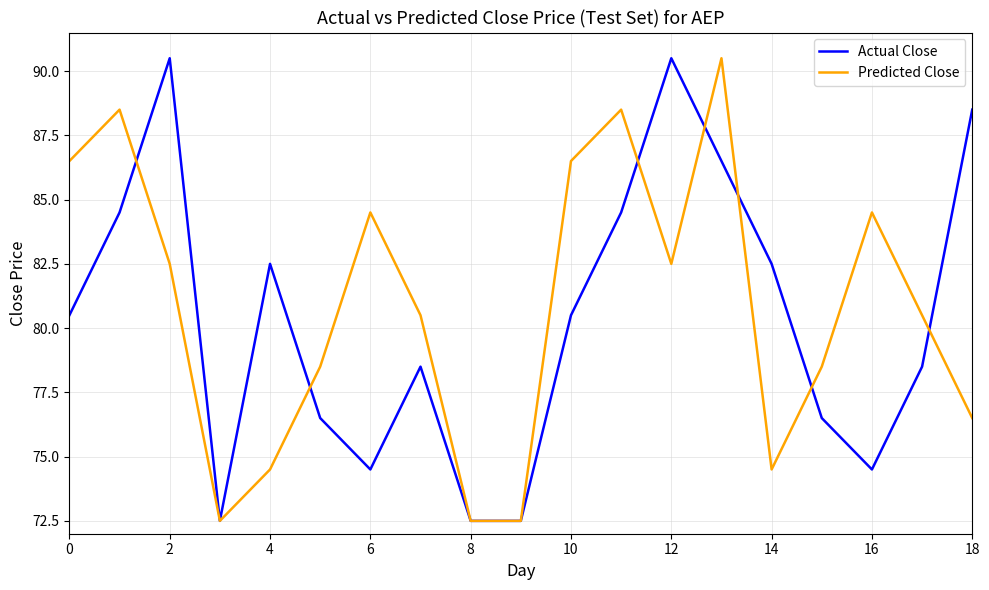

What is the maximum value shown in the chart?

90.5